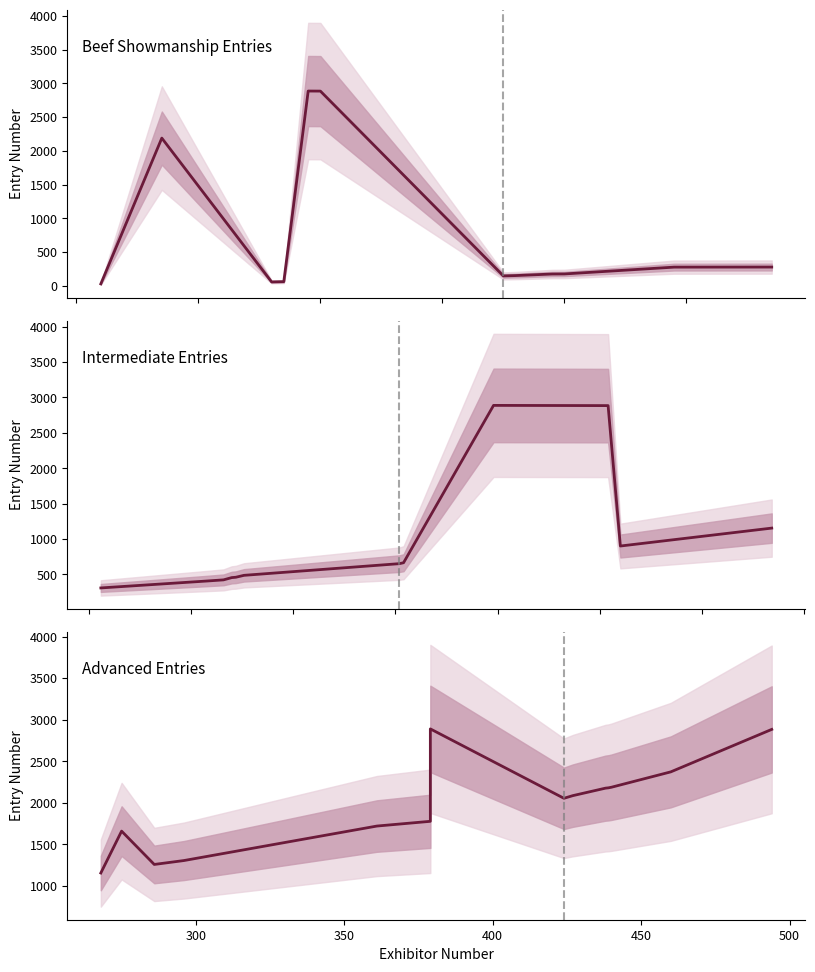

What is the value of the Exhibitor Numbers point at the 25th from the left?

42